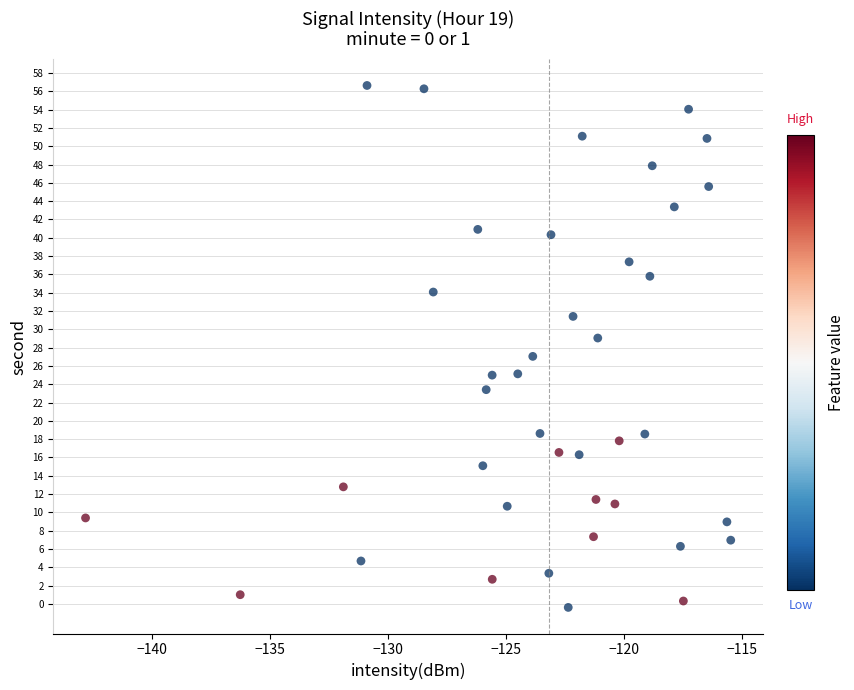

What is the range of Y values (max minus min)?

57.0